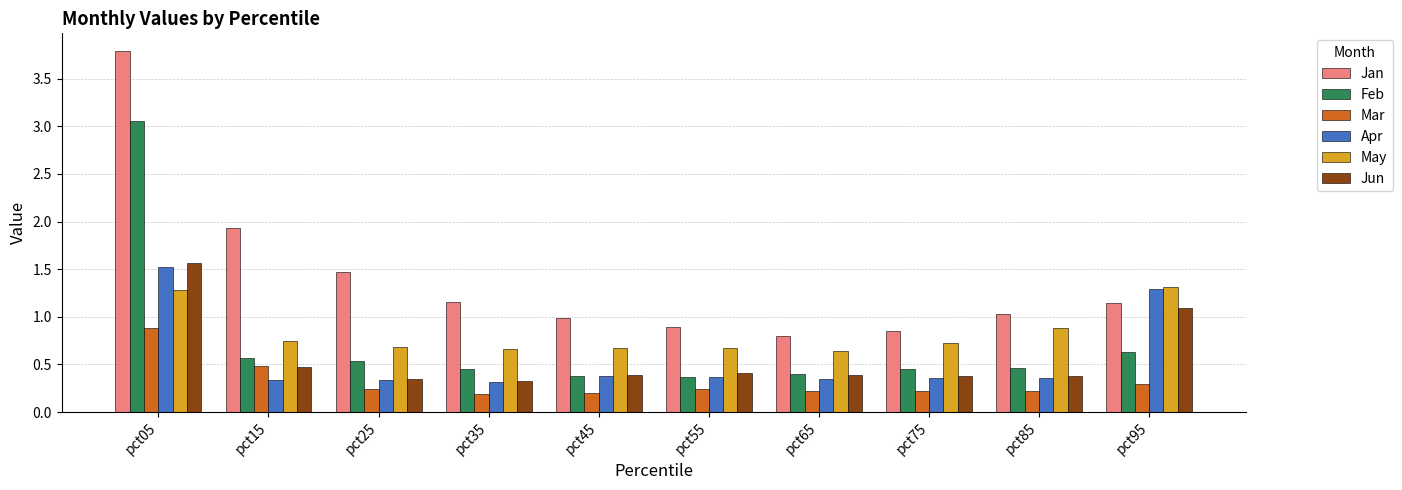

What is the value of the Jan bar at the 3rd from the left?

1.5